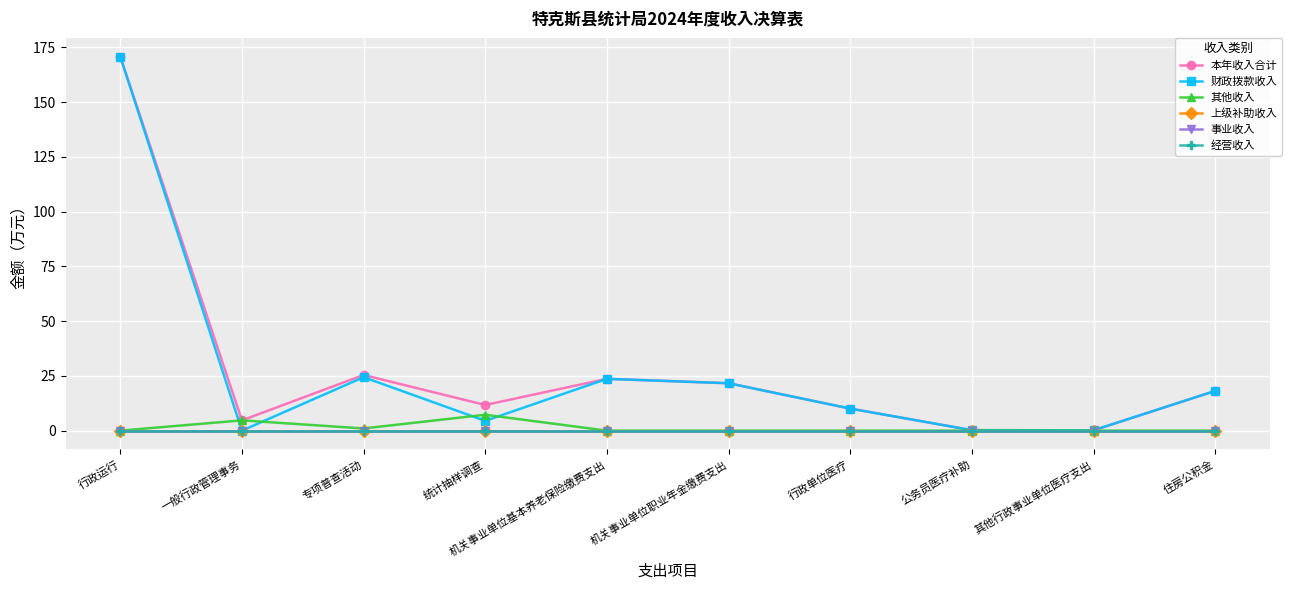

What is the maximum value for 其他收入?

7.3